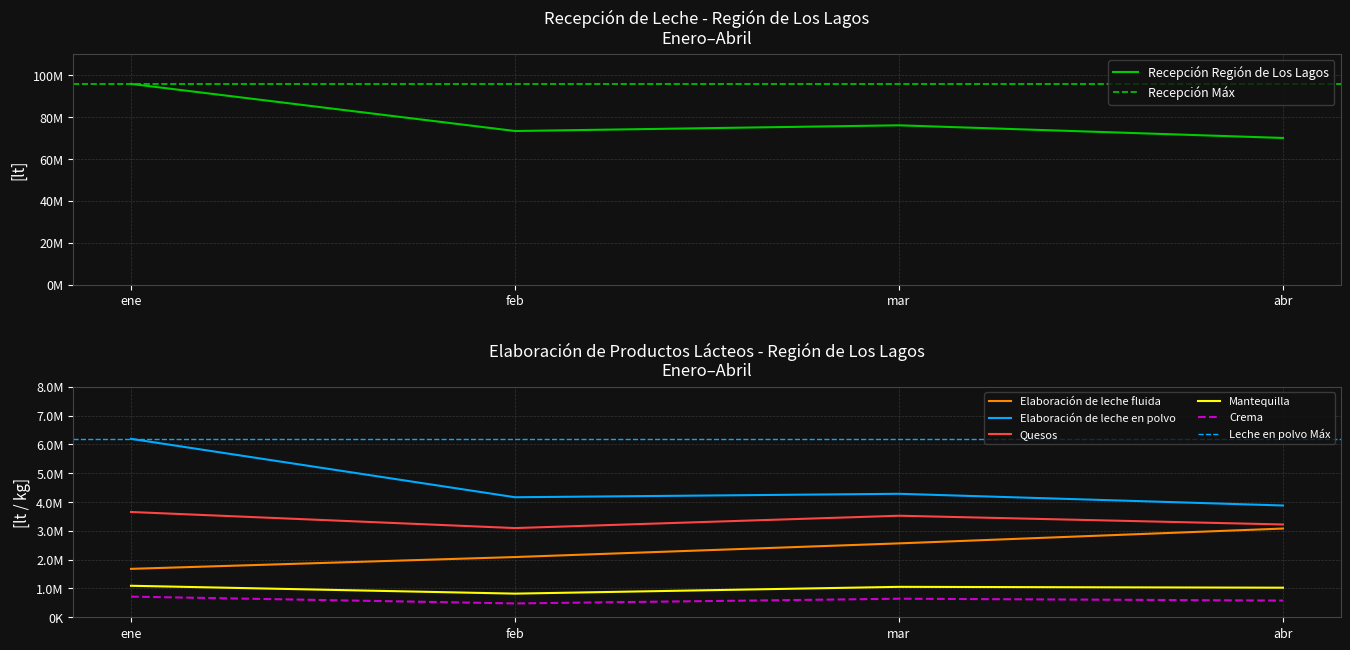

Is it true that Recepción Región de Los Lagos equals 44186439 at mar?

False